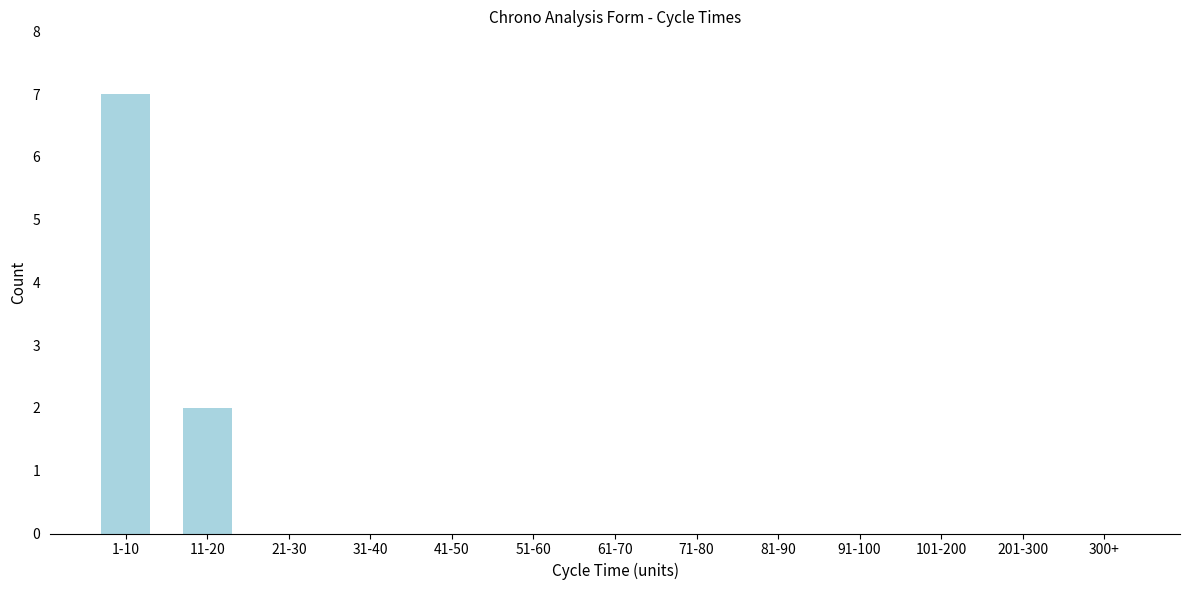

Reading left to right, list all the values displayed in this chart.

1-10=7	11-20=2	21-30=0	31-40=0	41-50=0	51-60=0	61-70=0	71-80=0	81-90=0	91-100=0	101-200=0	201-300=0	300+=0